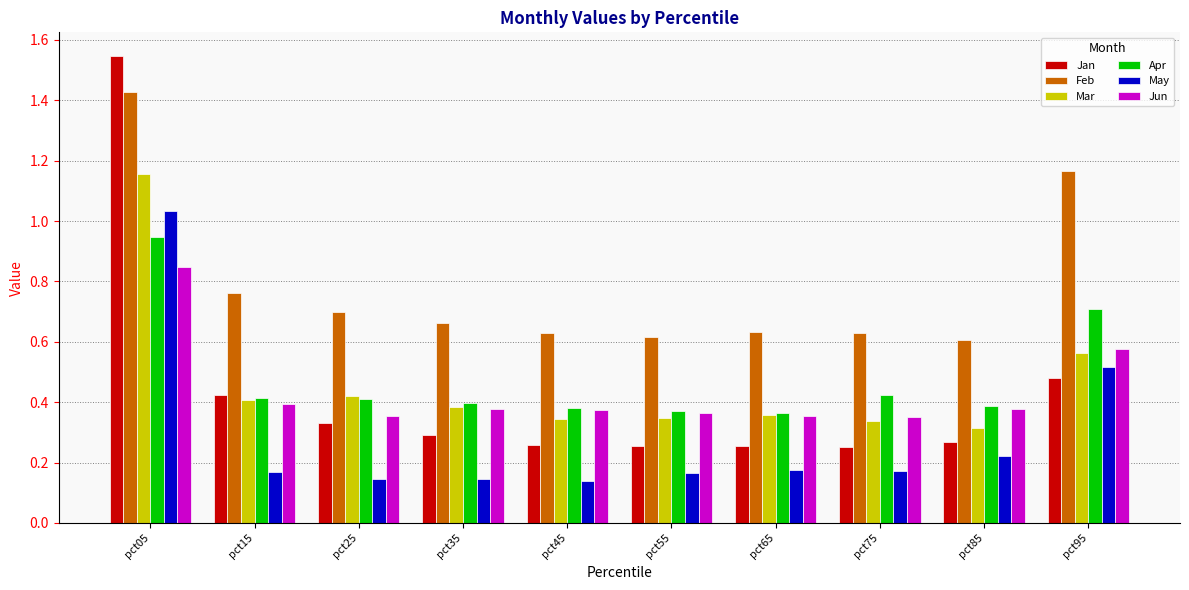

Which label corresponds to the largest value in the chart?

pct05